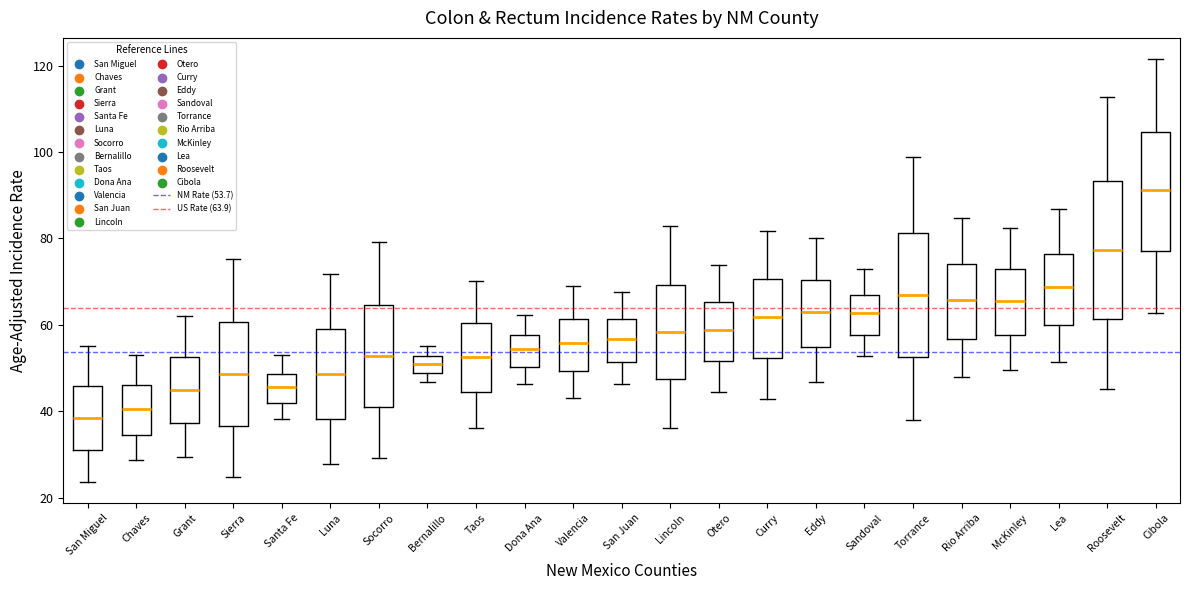

Reading left to right, read every box against the y-axis: the position of its median line, the range the box covers, and the ends of its whiskers. The values are not printed on the chart, so give them approximately, as read against the axis.

San Miguel: median 38, box 32 to 46, whiskers 24 to 56
Chaves: median 40, box 34 to 46, whiskers 28 to 54
Grant: median 46, box 38 to 52, whiskers 30 to 62
Sierra: median 48, box 36 to 60, whiskers 24 to 76
Santa Fe: median 46, box 42 to 48, whiskers 38 to 54
Luna: median 48, box 38 to 58, whiskers 28 to 72
Socorro: median 52, box 42 to 64, whiskers 30 to 80
Bernalillo: median 50, box 48 to 52, whiskers 46 to 56
Taos: median 52, box 44 to 60, whiskers 36 to 70
Dona Ana: median 54, box 50 to 58, whiskers 46 to 62
Valencia: median 56, box 50 to 62, whiskers 44 to 68
San Juan: median 56, box 52 to 62, whiskers 46 to 68
Lincoln: median 58, box 48 to 70, whiskers 36 to 82
Otero: median 58, box 52 to 66, whiskers 44 to 74
Curry: median 62, box 52 to 70, whiskers 42 to 82
Eddy: median 64, box 54 to 70, whiskers 46 to 80
Sandoval: median 62, box 58 to 66, whiskers 52 to 72
Torrance: median 66, box 52 to 82, whiskers 38 to 98
Rio Arriba: median 66, box 56 to 74, whiskers 48 to 84
McKinley: median 66, box 58 to 72, whiskers 50 to 82
Lea: median 68, box 60 to 76, whiskers 52 to 86
Roosevelt: median 78, box 62 to 94, whiskers 46 to 112
Cibola: median 92, box 76 to 104, whiskers 62 to 122